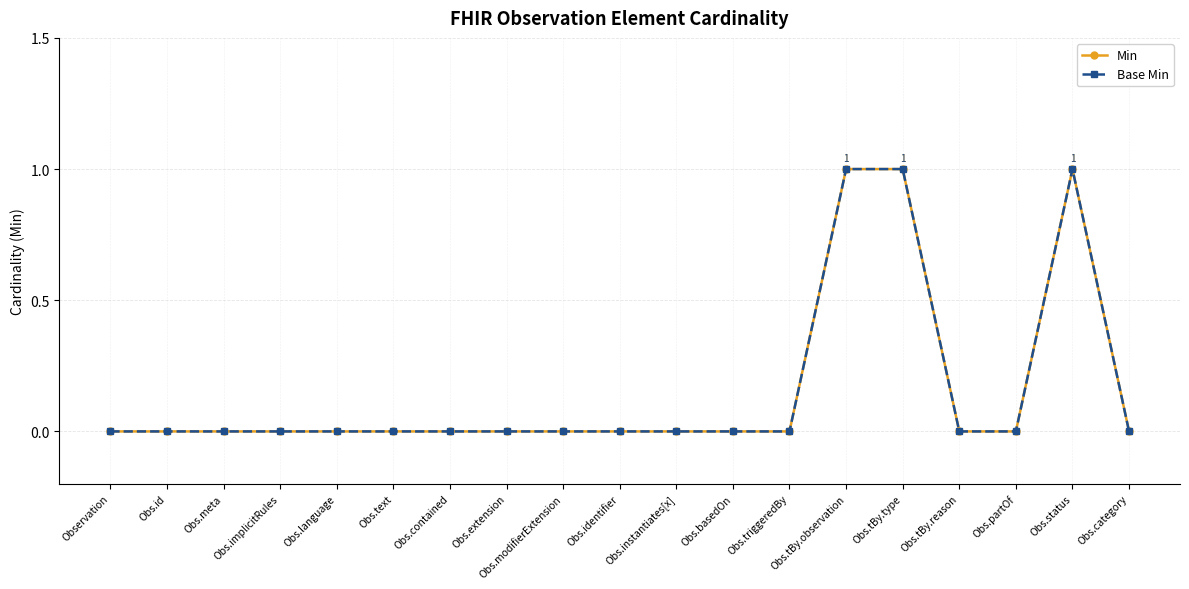

What position from the right is Obs.meta?

17